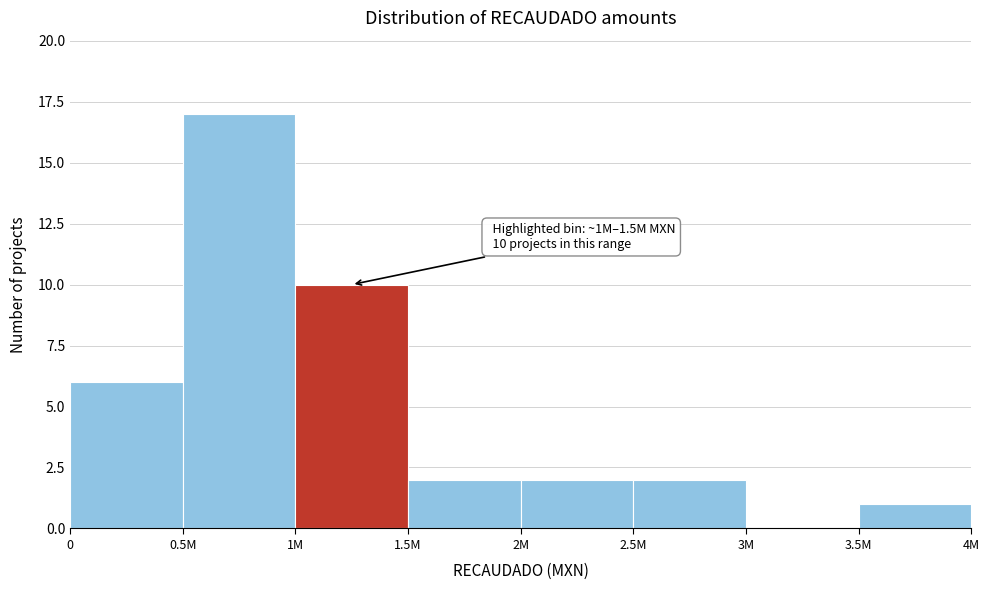

Reading right to left, extract all data points from this chart.

3.5M=1	3M=0	2.5M=2	2M=2	1.5M=2	1M=10	0.5M=17	0=6